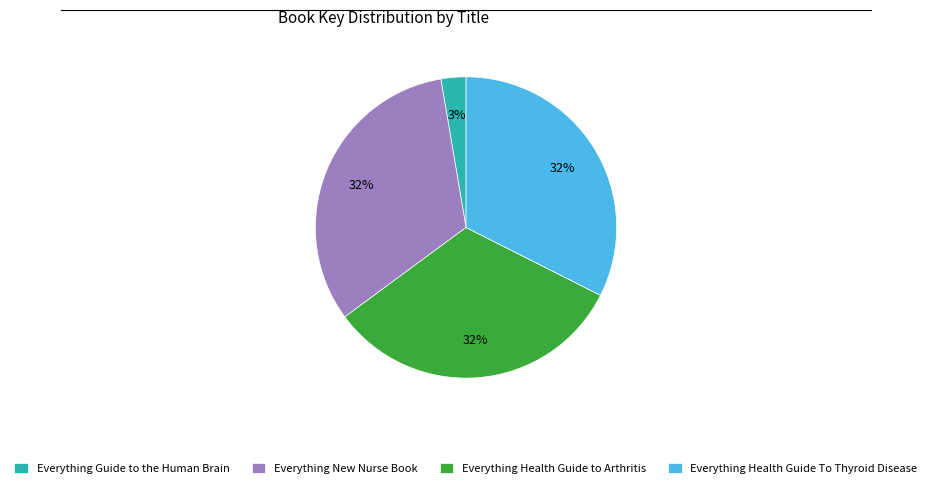

To the nearest percent, what percentage of the pie is Everything Health Guide To Thyroid Disease?

32%